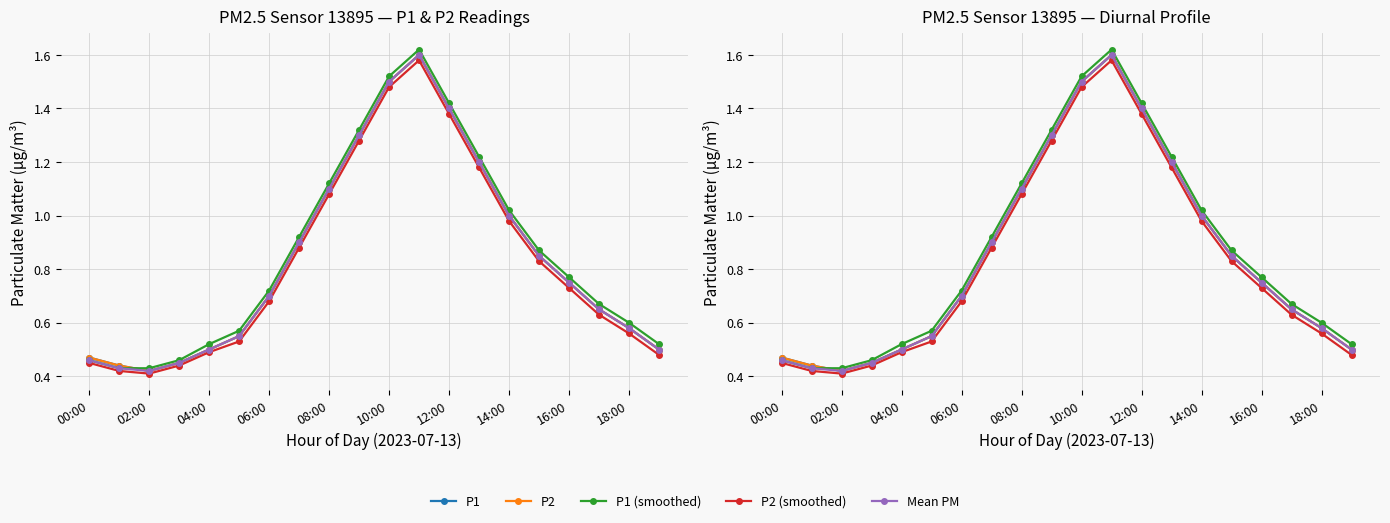

What position from the right is 12:00?

8